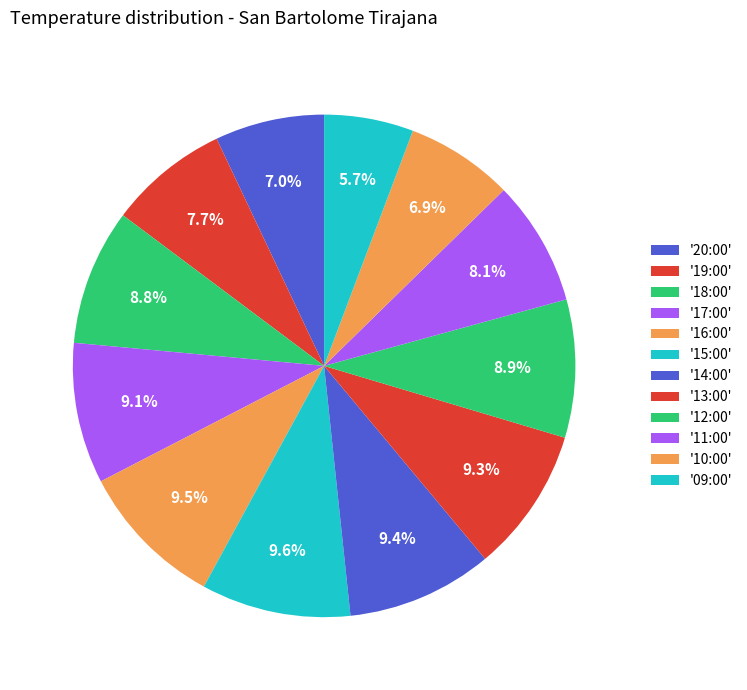

To the nearest percent, what is the difference between the largest and smallest slice percentages?

4%